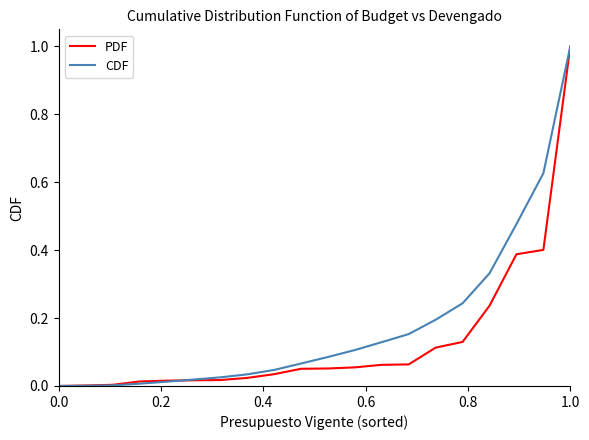

Which series has the largest total across all categories?

CDF